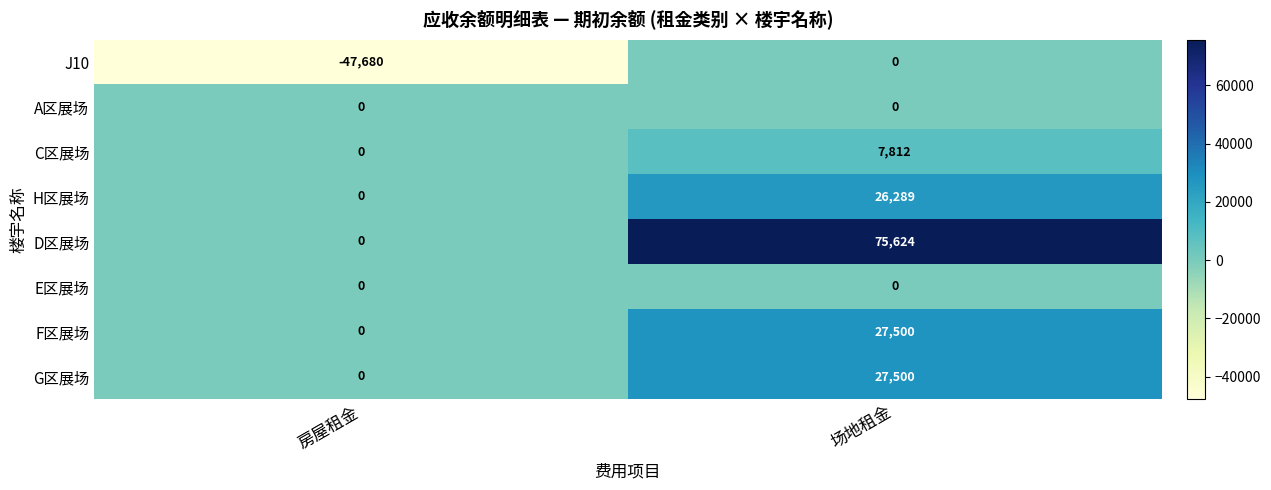

List the labels in order of C区展场 value, smallest first.

房屋租金, 场地租金